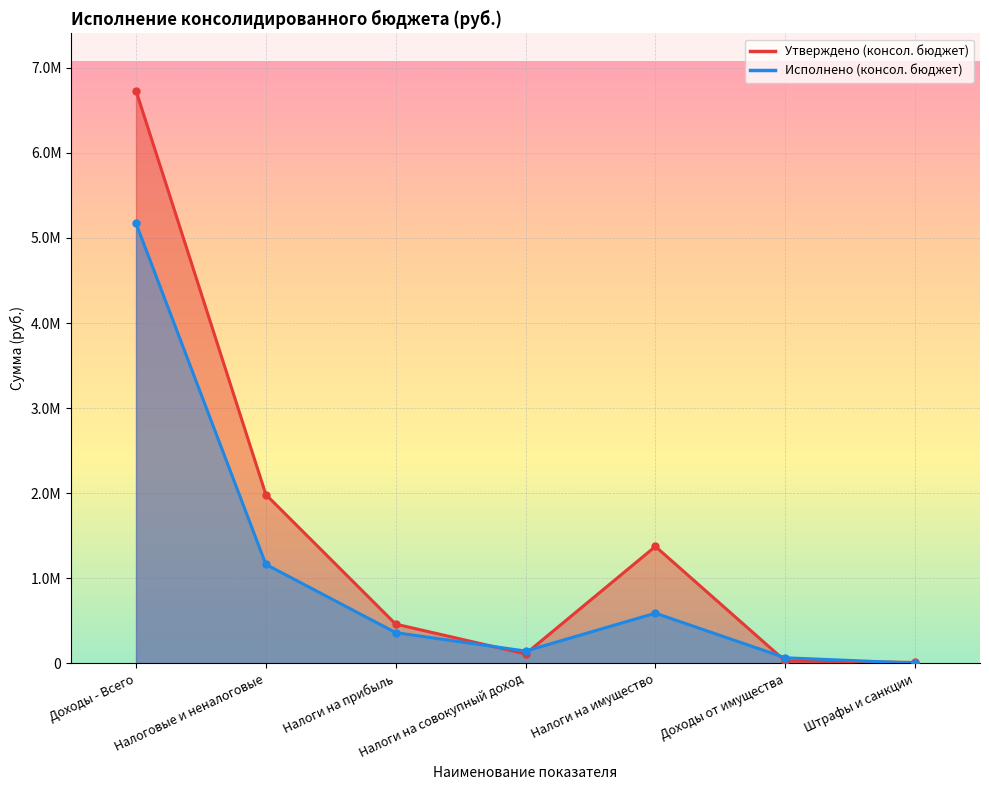

What is the minimum value shown in the chart?

2600.0